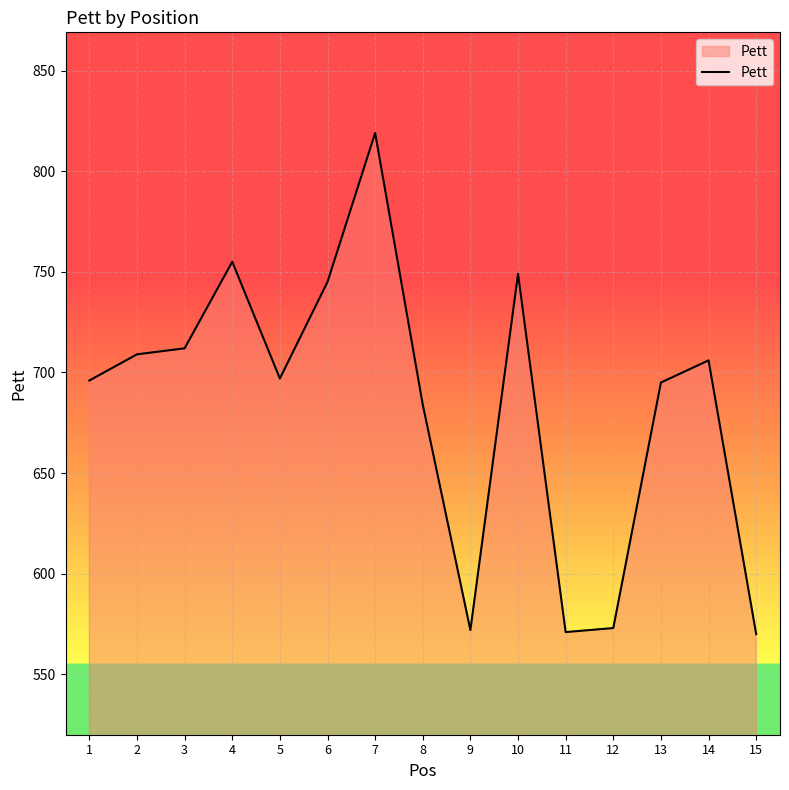

What is the smallest value displayed?

570